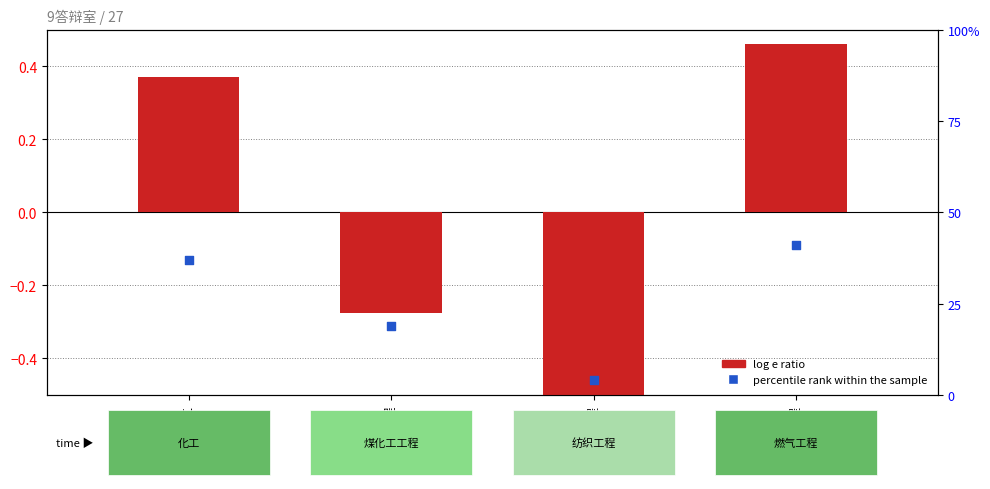

What are all the series names shown in the legend?

log e ratio, percentile rank within the sample